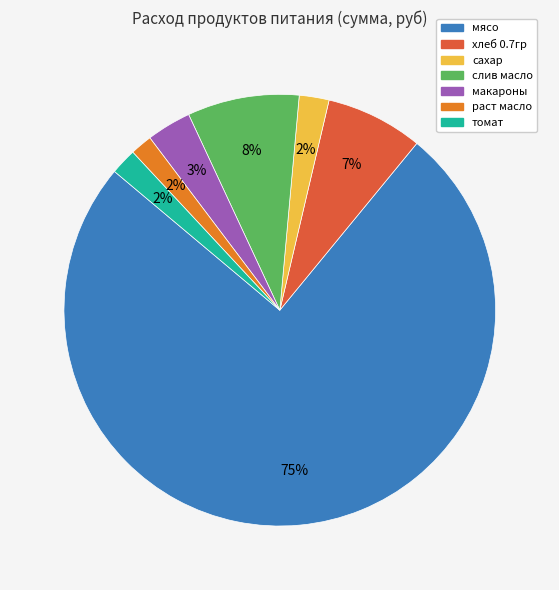

Is there any slice that represents more than half of the pie?

Yes